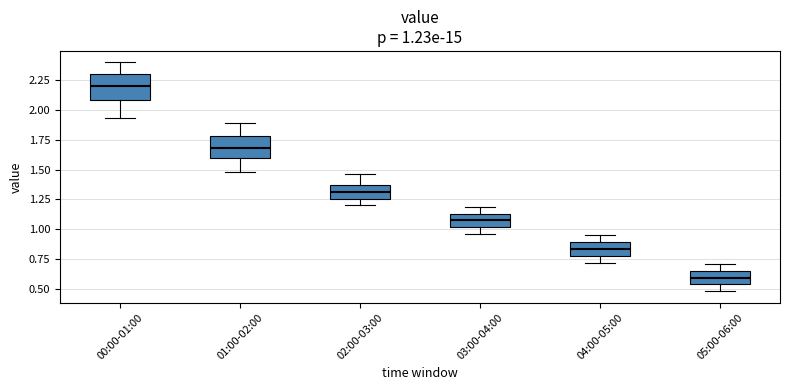

Which box has the highest median line?

00:00-01:00